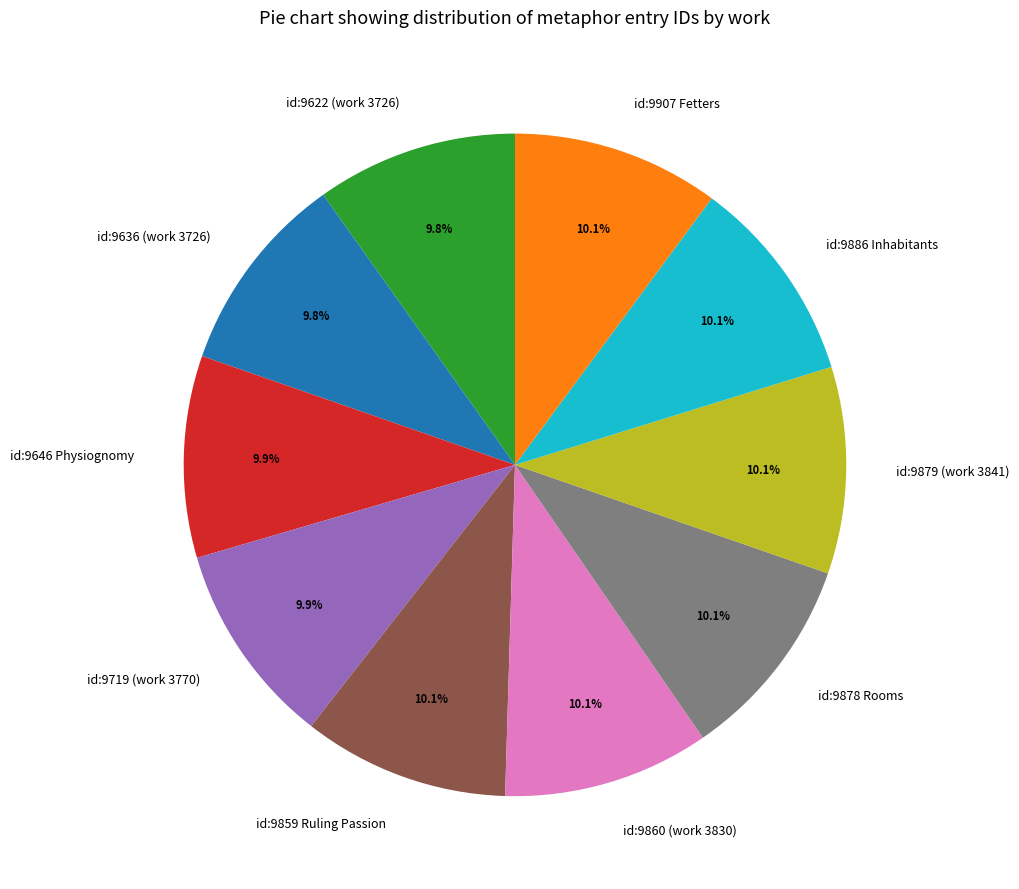

What is the ratio of the value at id:9878 Rooms to the value at id:9622 (work 3726)?

1.0